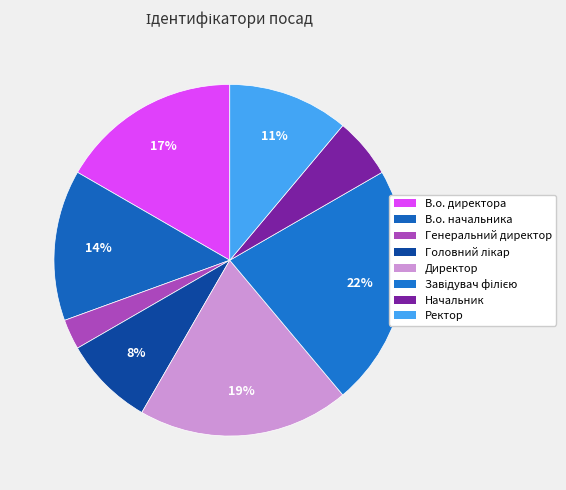

How many slices are in this pie chart?

8